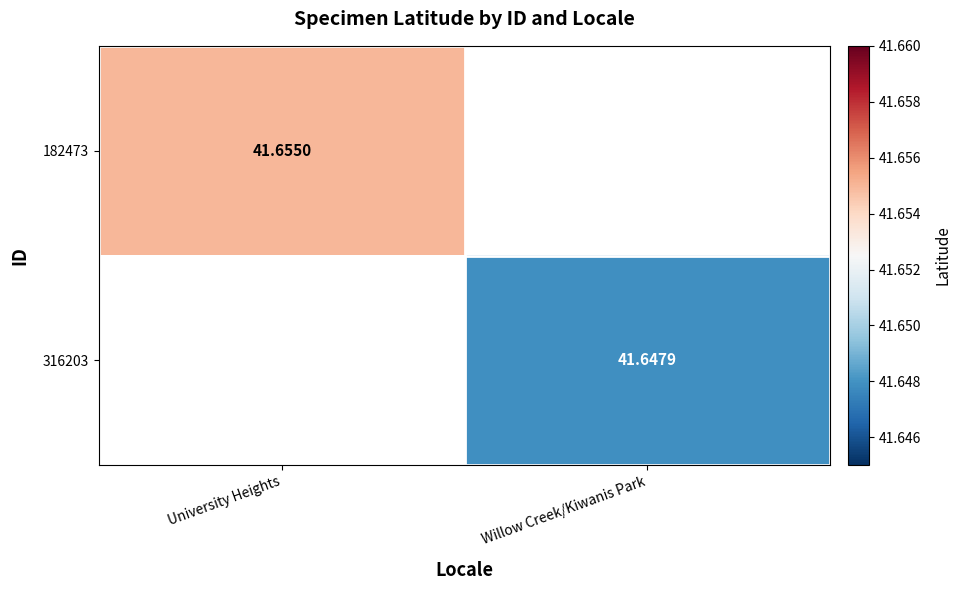

At which category does the chart reach its peak across all series?

University Heights